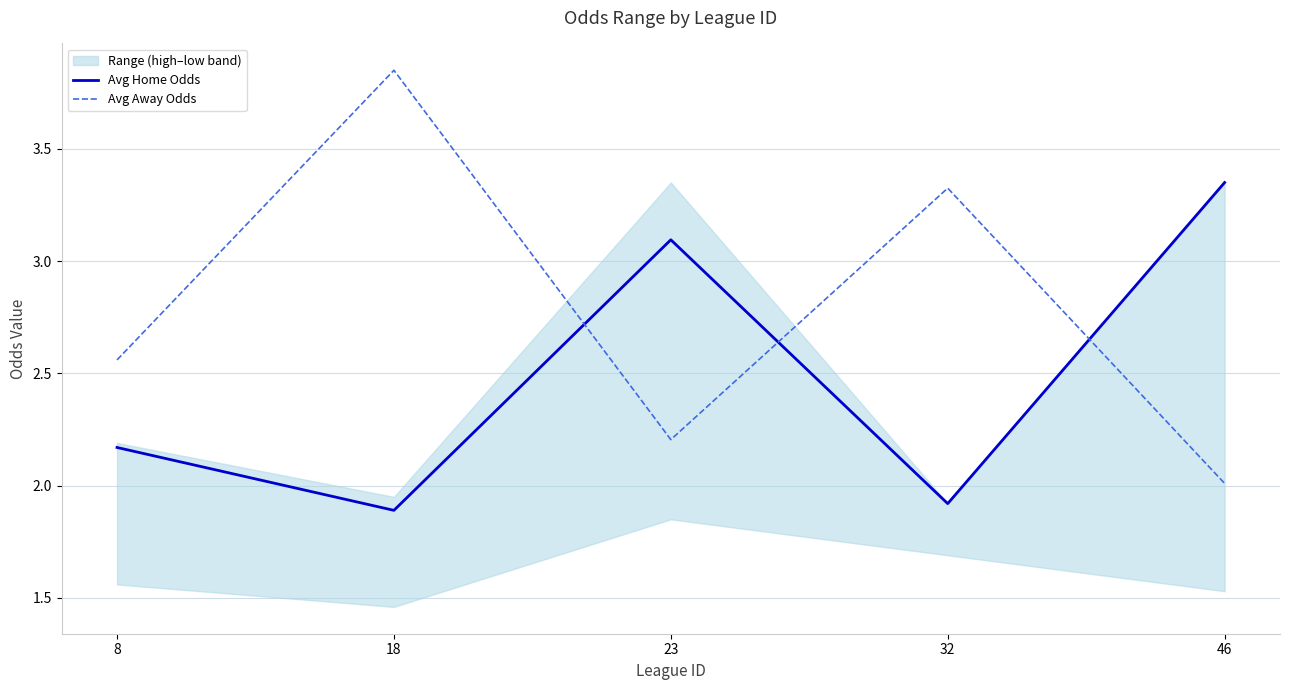

Between which two adjacent categories do Avg Away Odds and Avg Home Odds first intersect?

18 and 23